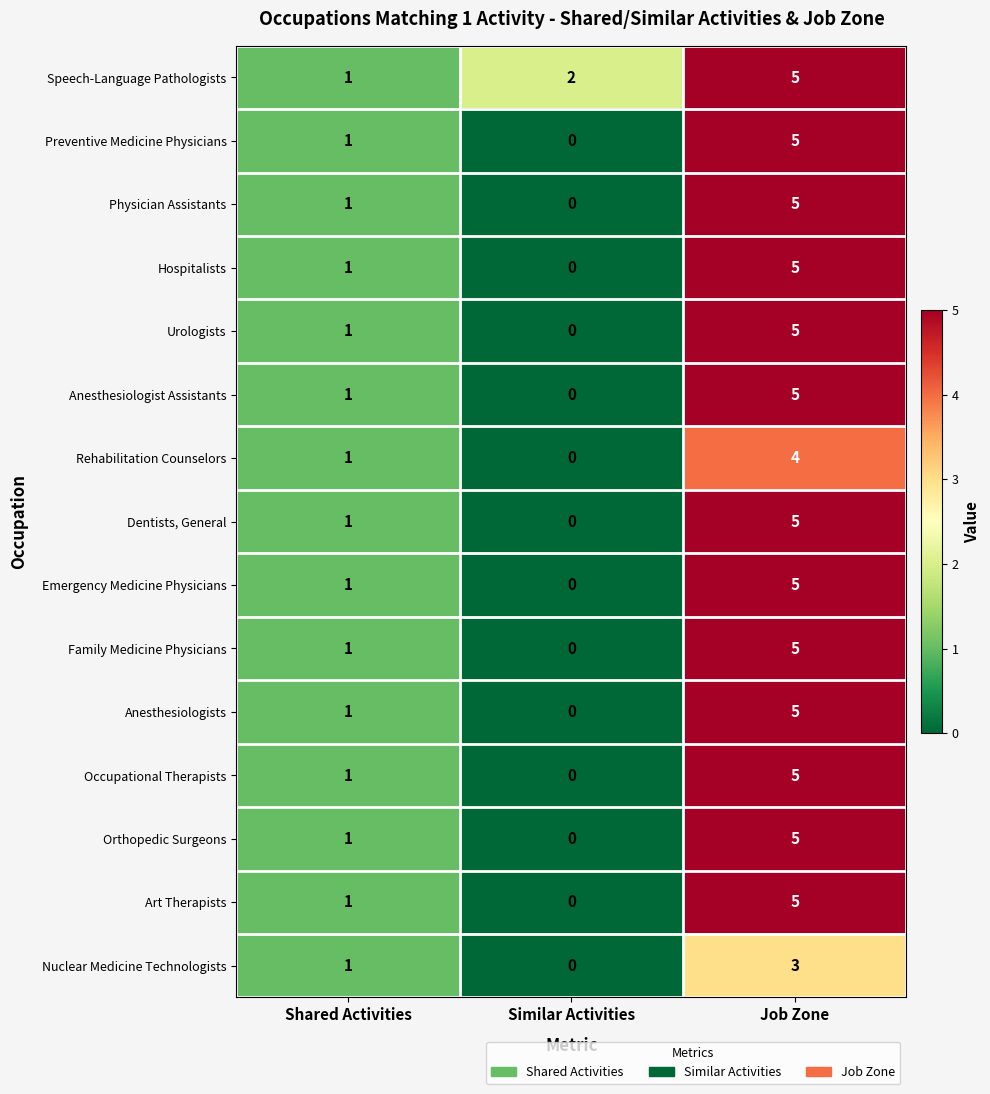

Rank the categories by Family Medicine Physicians value from highest to lowest.

Job Zone, Shared Activities, Similar Activities